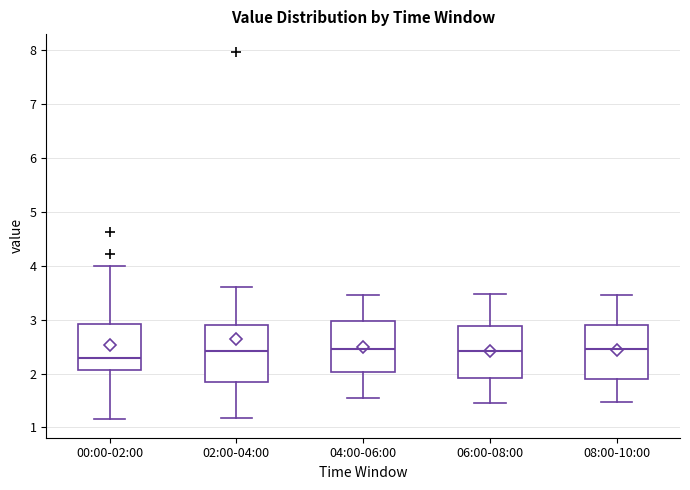

Where is the lower edge of the box for 08:00-10:00 on the y-axis? The values are not printed on the chart, so give them approximately, as read against the axis.

1.9